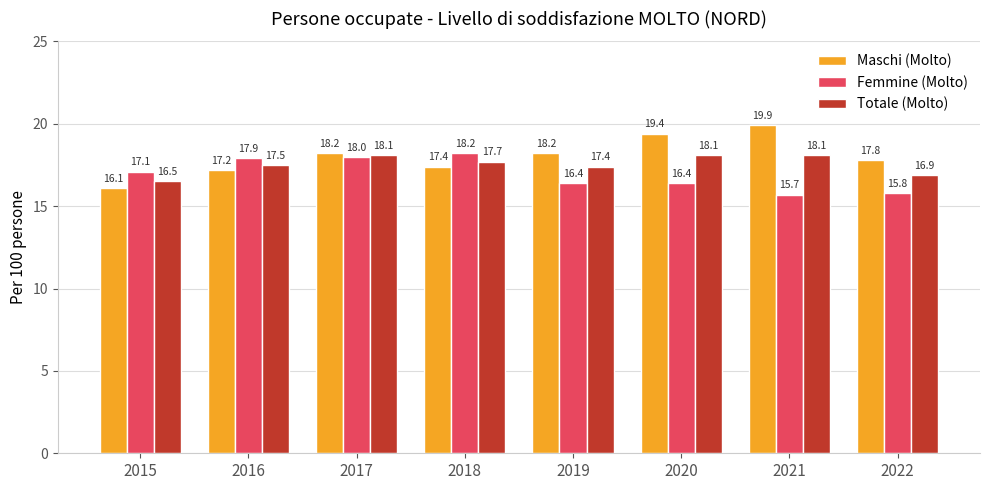

List the series in order of their overall mean, highest first.

Maschi (Molto), Totale (Molto), Femmine (Molto)